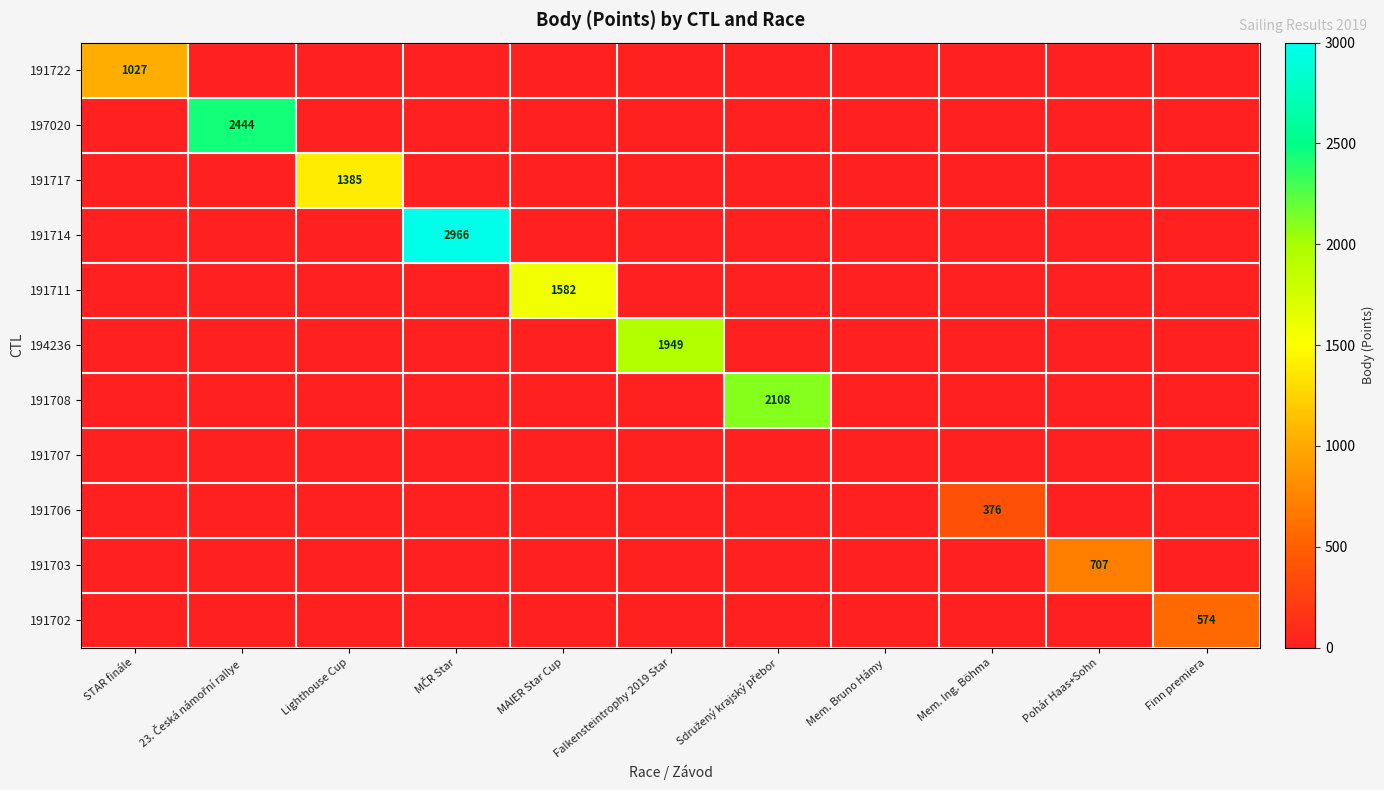

Is it true that 191703 equals 1093 at Pohár Haas+Sohn?

False